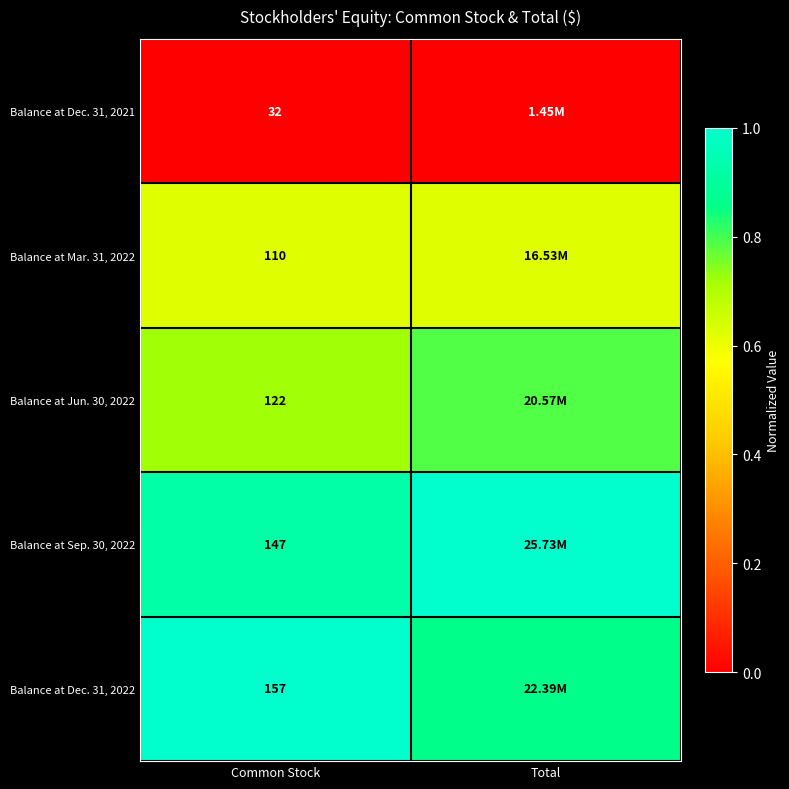

Which has a higher value, Total or Common Stock?

Total